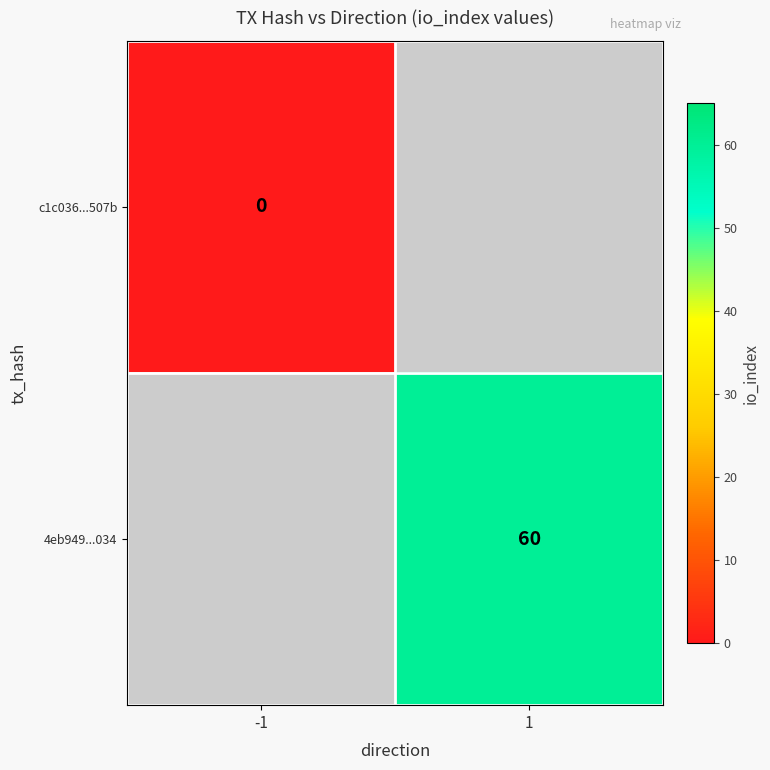

True or false: 4eb949...034 has a value of 60 at 1.

True